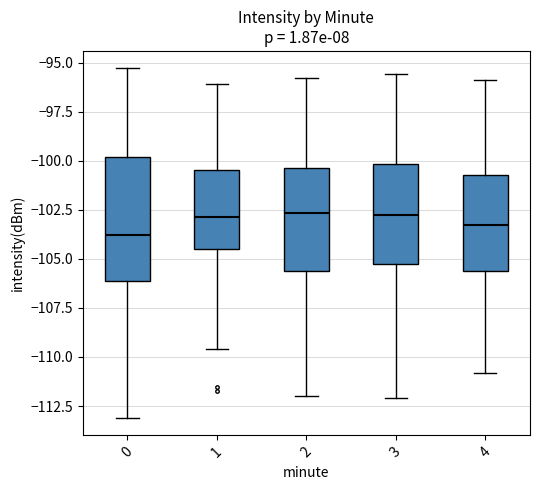

Reading left to right, read every box against the y-axis: the position of its median line, the range the box covers, and the ends of its whiskers. The values are not printed on the chart, so give them approximately, as read against the axis.

0: median -104.0, box -106.0 to -100.0, whiskers -113.0 to -95.5
1: median -103.0, box -104.5 to -100.5, whiskers -109.5 to -96.0
2: median -102.5, box -105.5 to -100.5, whiskers -112.0 to -96.0
3: median -102.5, box -105.5 to -100.0, whiskers -112.0 to -95.5
4: median -103.0, box -105.5 to -100.5, whiskers -111.0 to -96.0